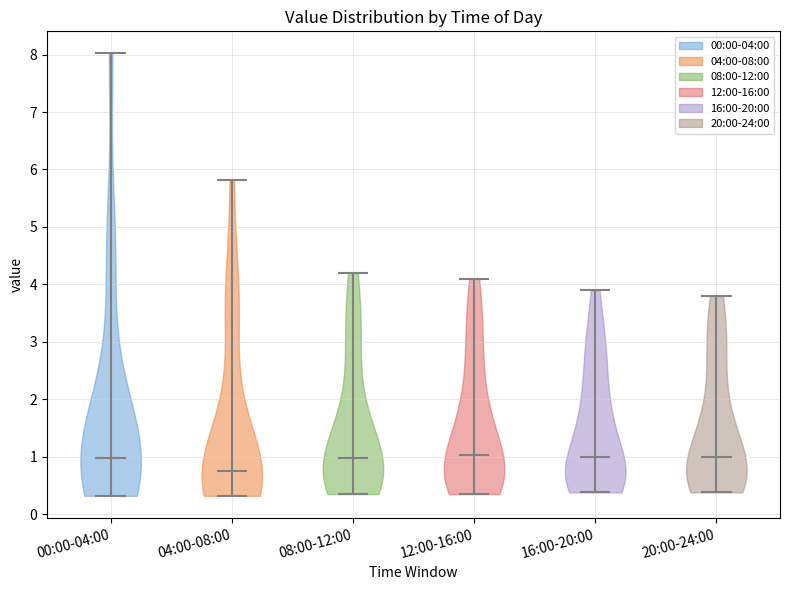

What is the highest point the violin for 16:00-20:00 reaches on the y-axis? The values are not printed on the chart, so give them approximately, as read against the axis.

3.9